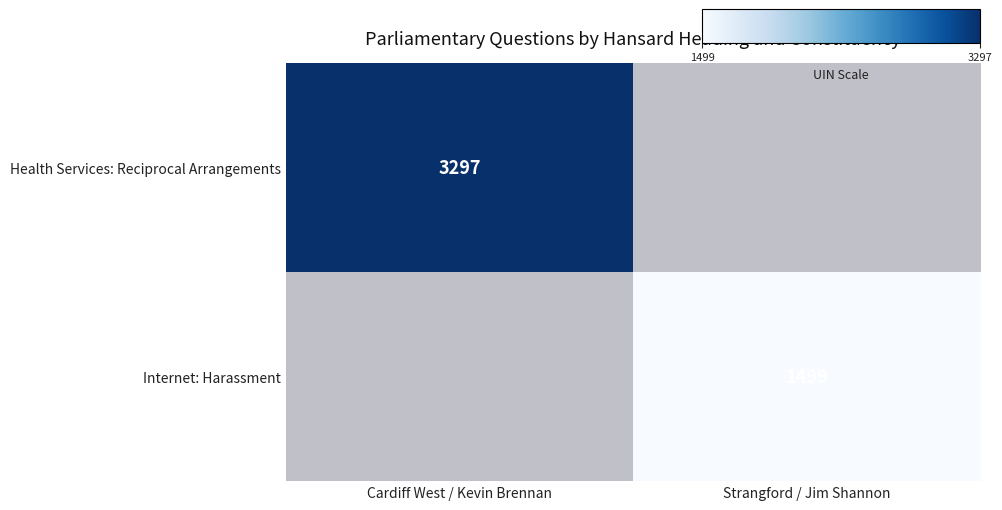

Between Cardiff West / Kevin Brennan and Strangford / Jim Shannon, which is larger?

Cardiff West / Kevin Brennan